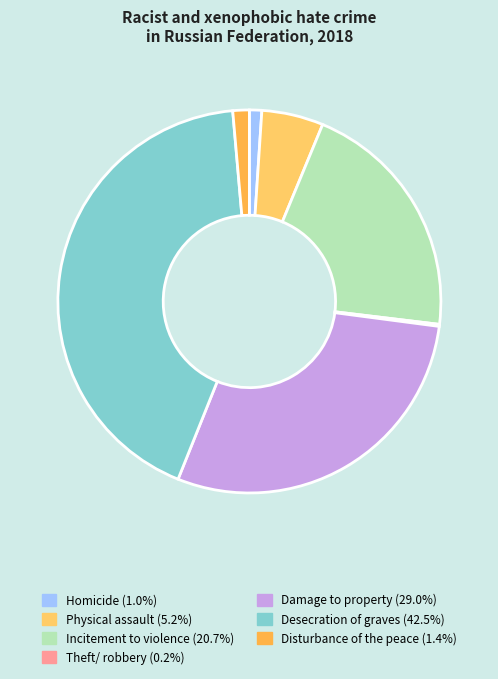

Which category has the biggest portion of the pie?

Desecration of graves